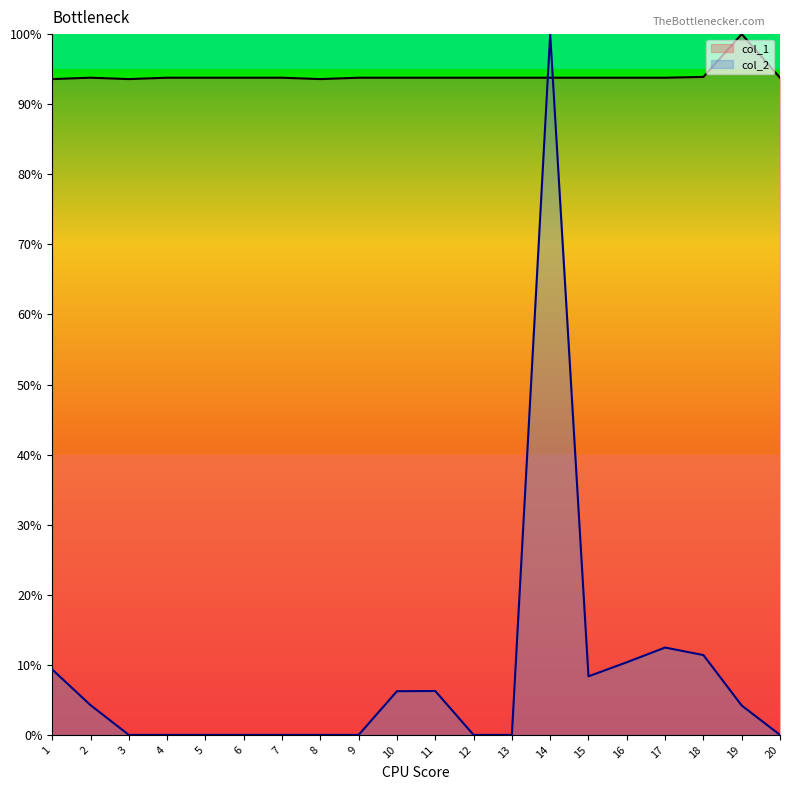

At which label is col_1 closest to 96?

18